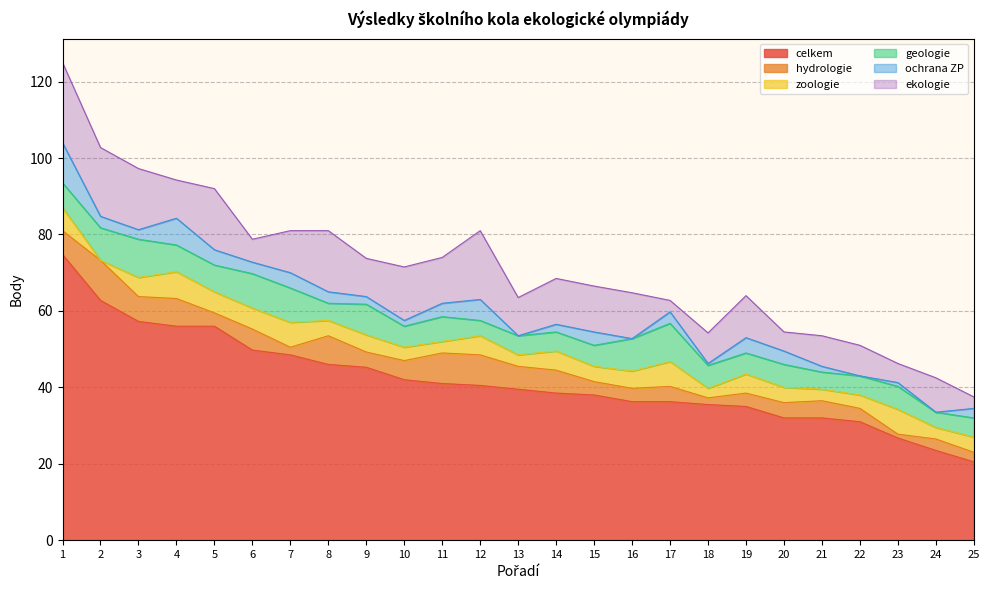

True or false: ochrana ZP and geologie intersect in this chart.

True